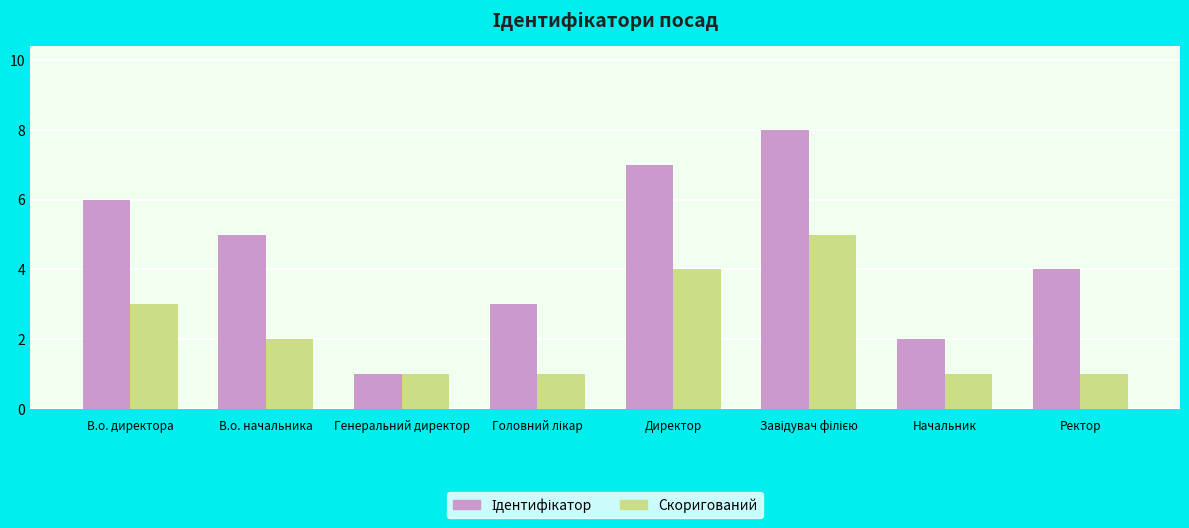

What is the difference between the highest and lowest values at Ректор?

3